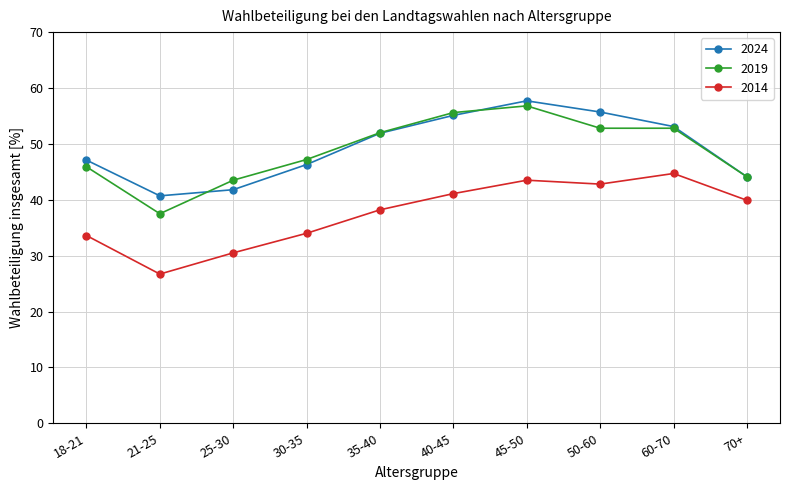

The value of 2024 at 40-45 is 55.1. True or false?

True